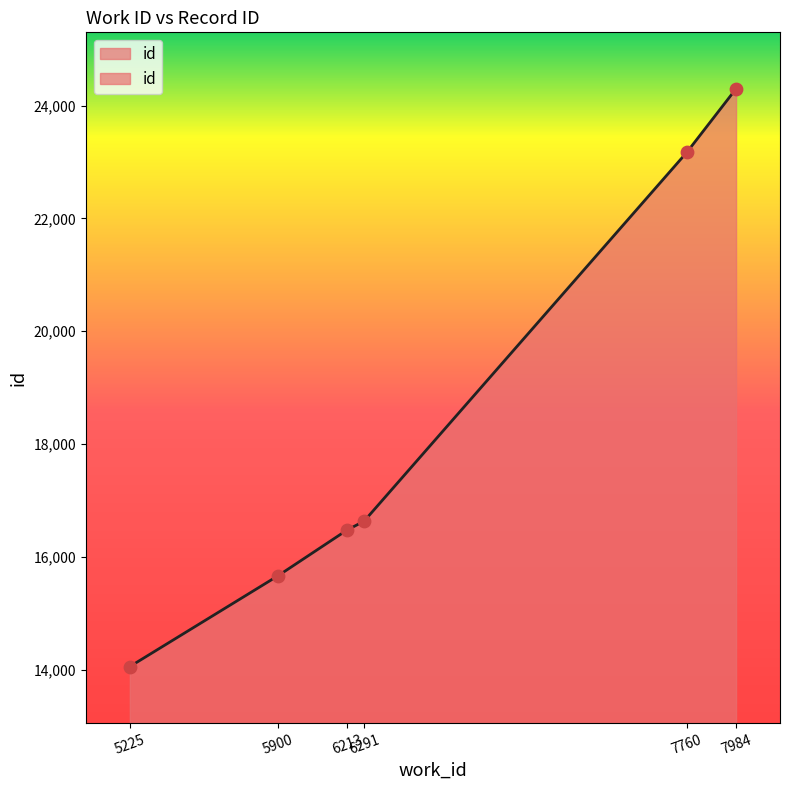

Approximately how many times larger is the value at 5225 compared to 5900?

0.9